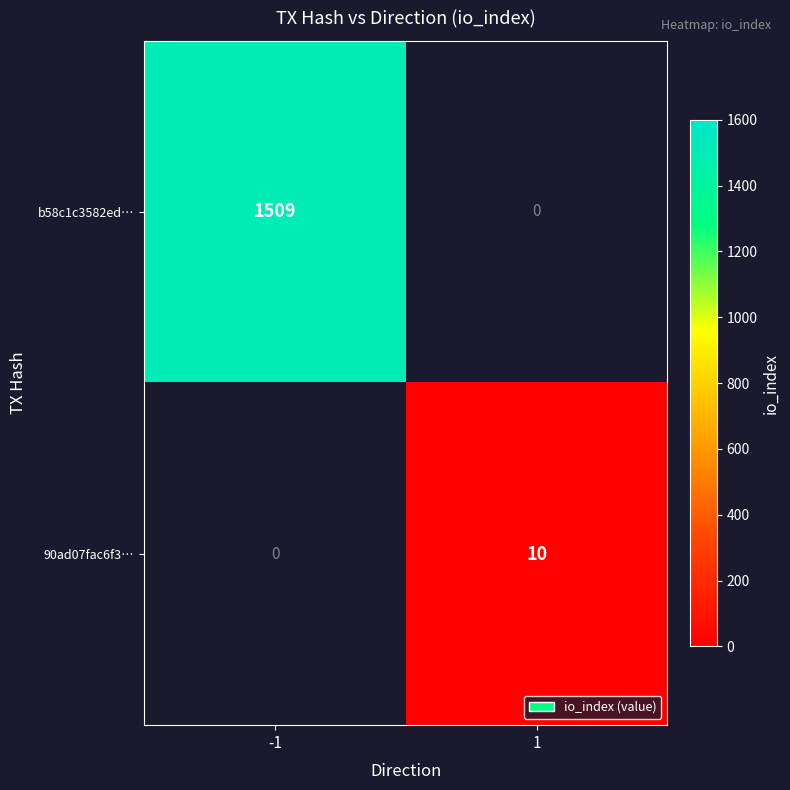

At which category does the chart reach its peak across all series?

-1